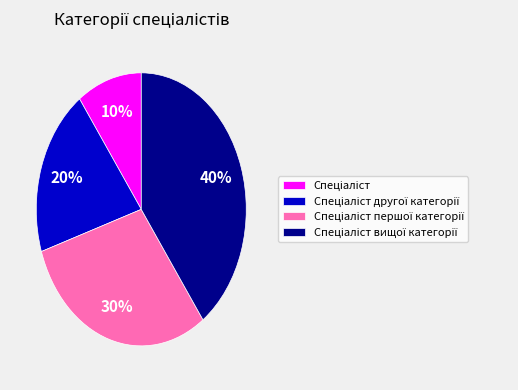

To the nearest percent, what is the difference between the largest and smallest slice percentages?

30%